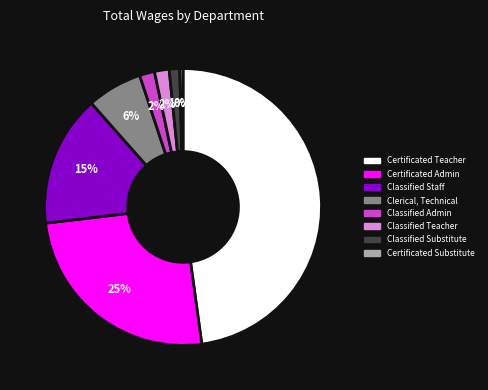

To the nearest percent, what is the average slice percentage?

12%